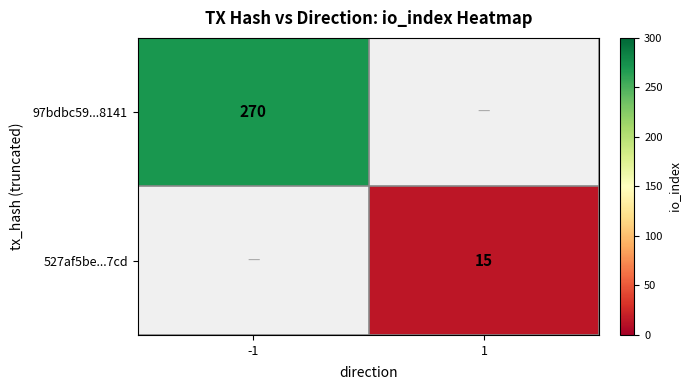

What is the greatest value displayed?

270.0